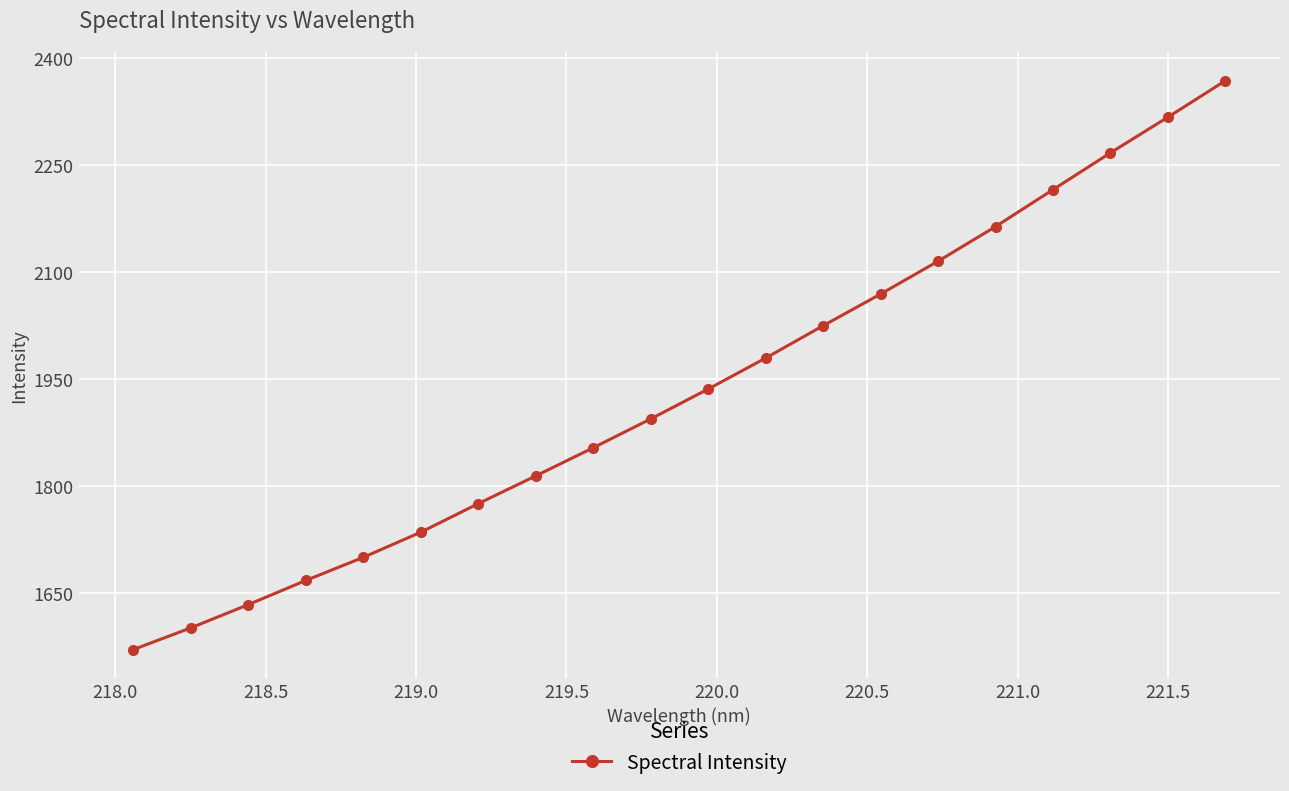

What is the value of the 6th point from the left?

1735.4